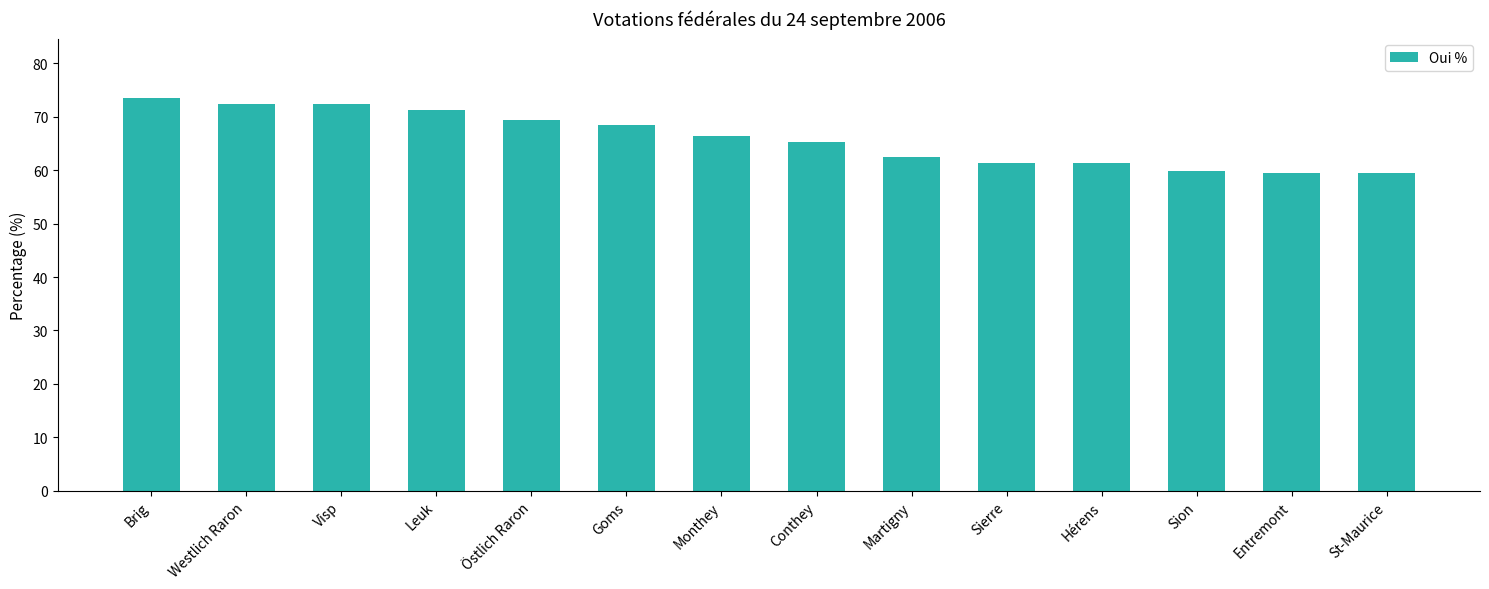

What is the maximum value shown in the chart?

73.6